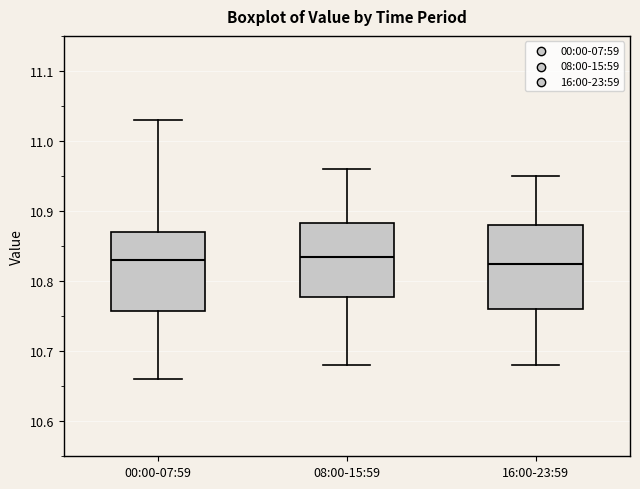

Reading left to right, read every box against the y-axis: the position of its median line, the range the box covers, and the ends of its whiskers. The values are not printed on the chart, so give them approximately, as read against the axis.

00:00-07:59: median 10.83, box 10.76 to 10.87, whiskers 10.66 to 11.03
08:00-15:59: median 10.84, box 10.78 to 10.88, whiskers 10.68 to 10.96
16:00-23:59: median 10.83, box 10.76 to 10.88, whiskers 10.68 to 10.95